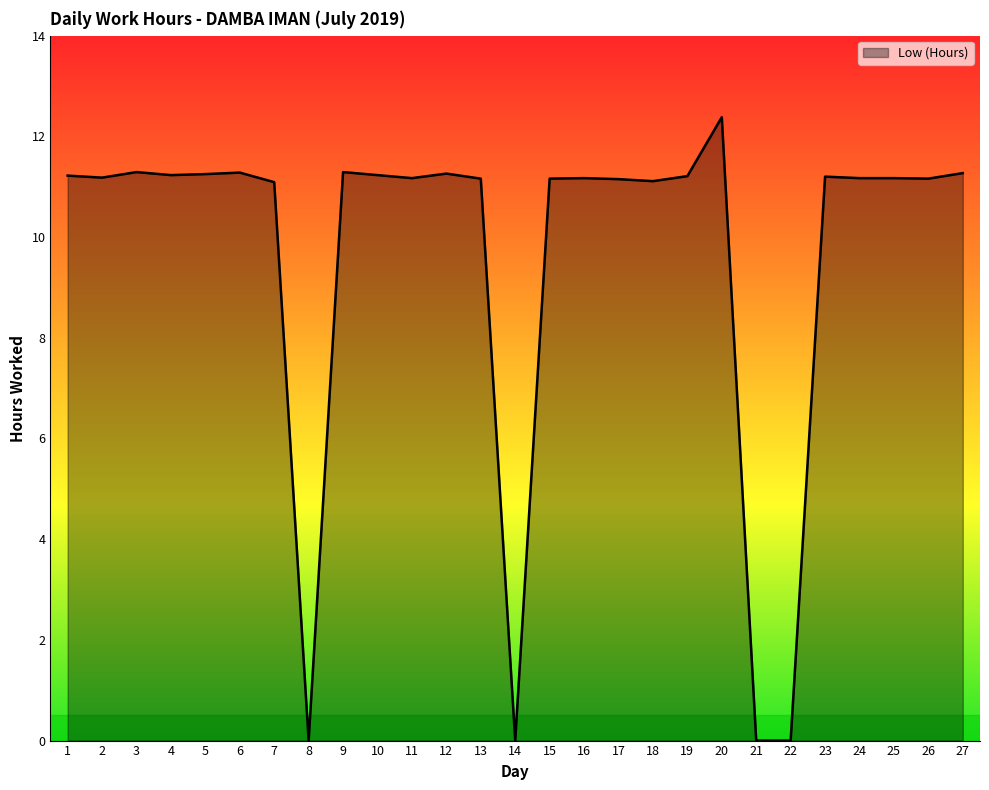

The chart shows a value of 11.3 at 6. True or false?

True